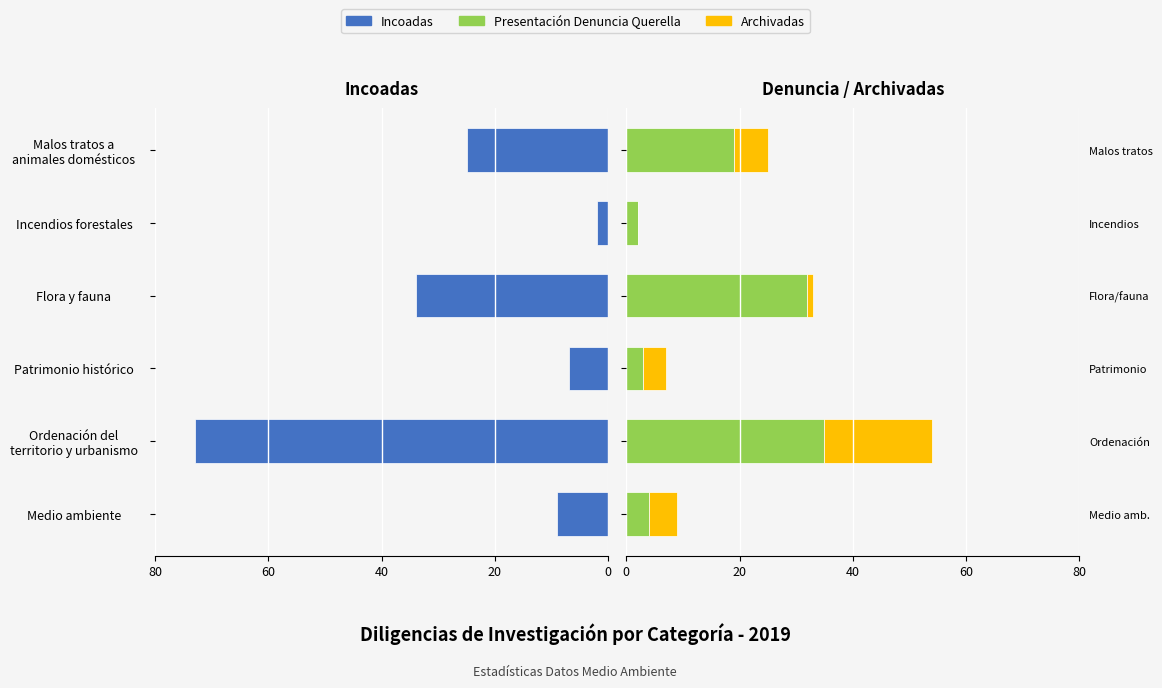

Are the bars grouped side by side (vs. stacked)?

Yes